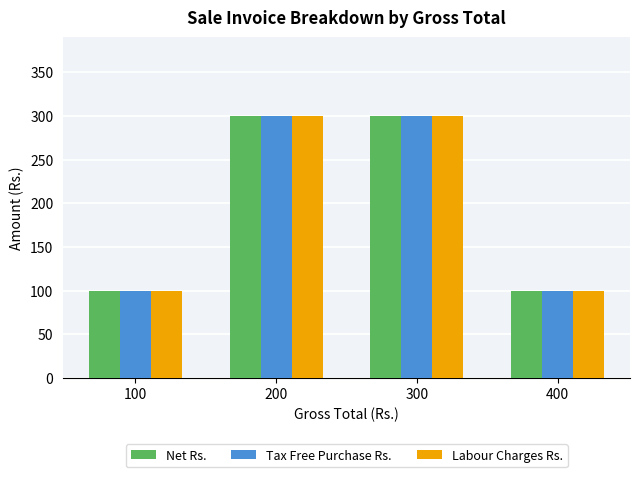

Reading right to left, extract all data points from this chart.

Net Rs.: 100	300	300	100
Tax Free Purchase Rs.: 100	300	300	100
Labour Charges Rs.: 100	300	300	100